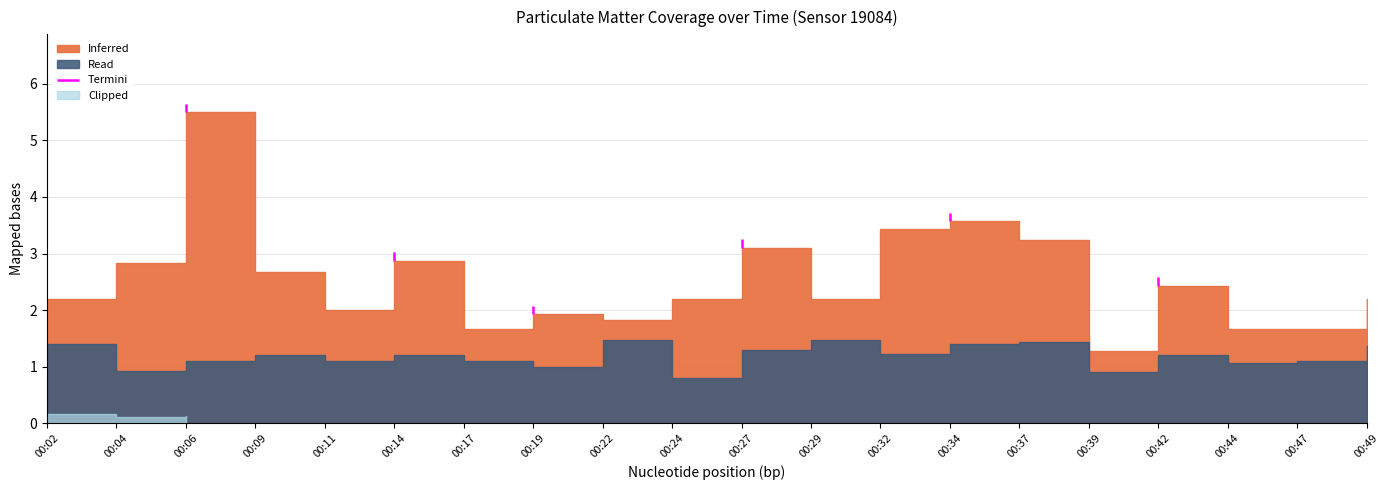

Between 00:02 and 00:04, which is larger?

00:04